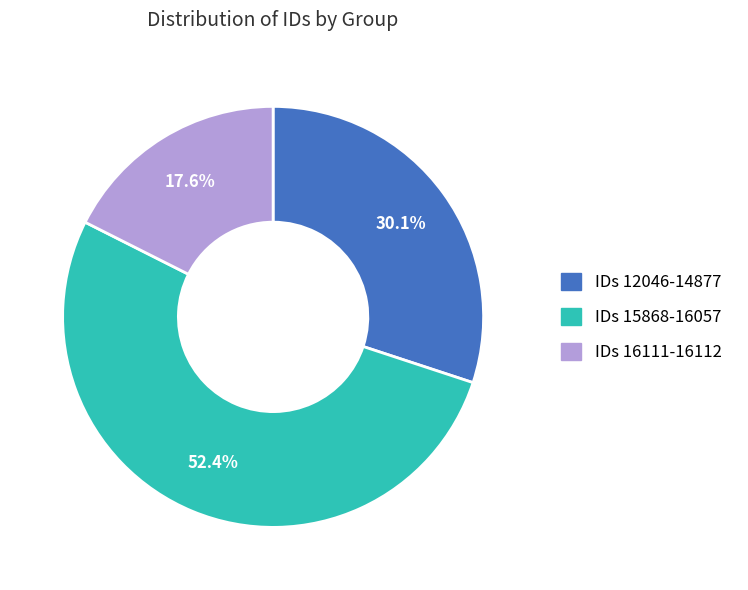

Does any single category account for the majority?

Yes